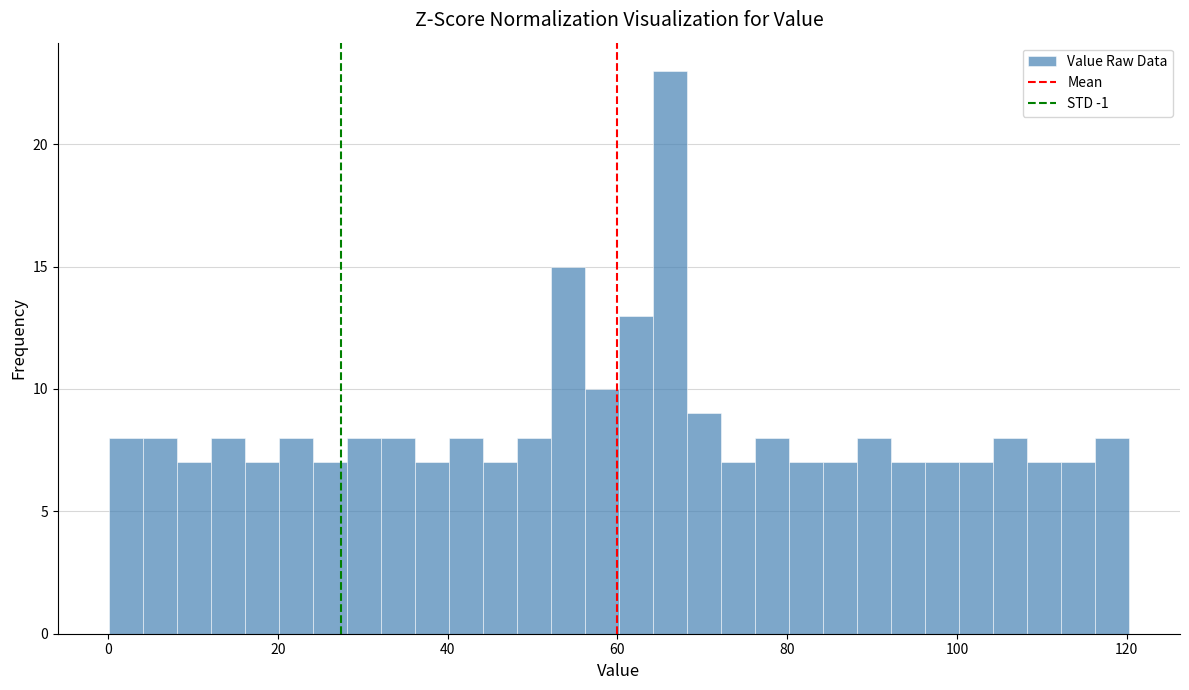

Read against the x-axis, roughly where is the centre of the tallest bar?

66